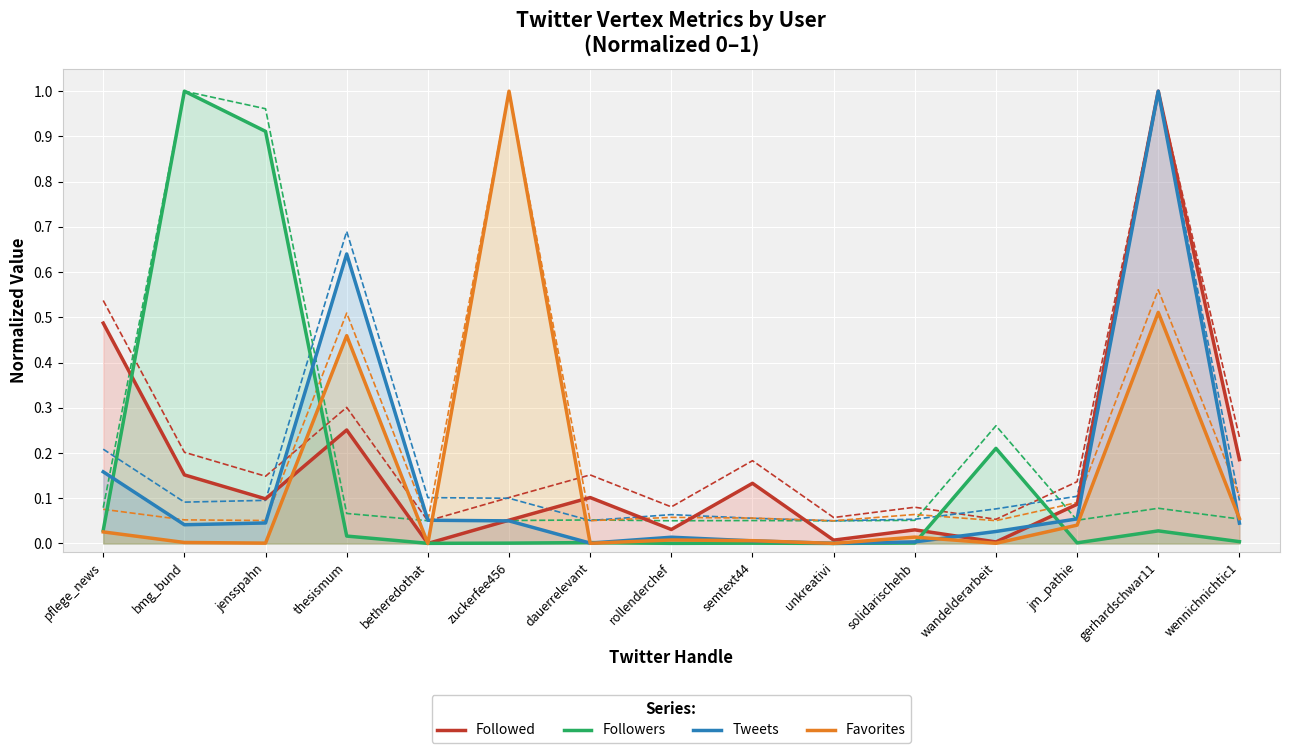

At which category does Favorites reach its first local valley?

jensspahn